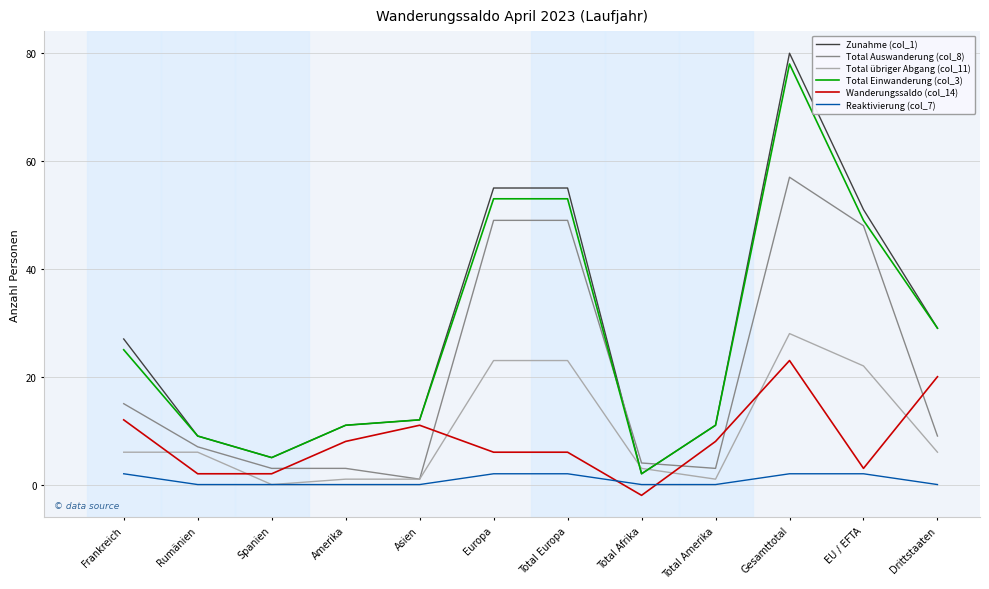

True or false: Wanderungssaldo (col_14) and Total übriger Abgang (col_11) cross at least once.

True